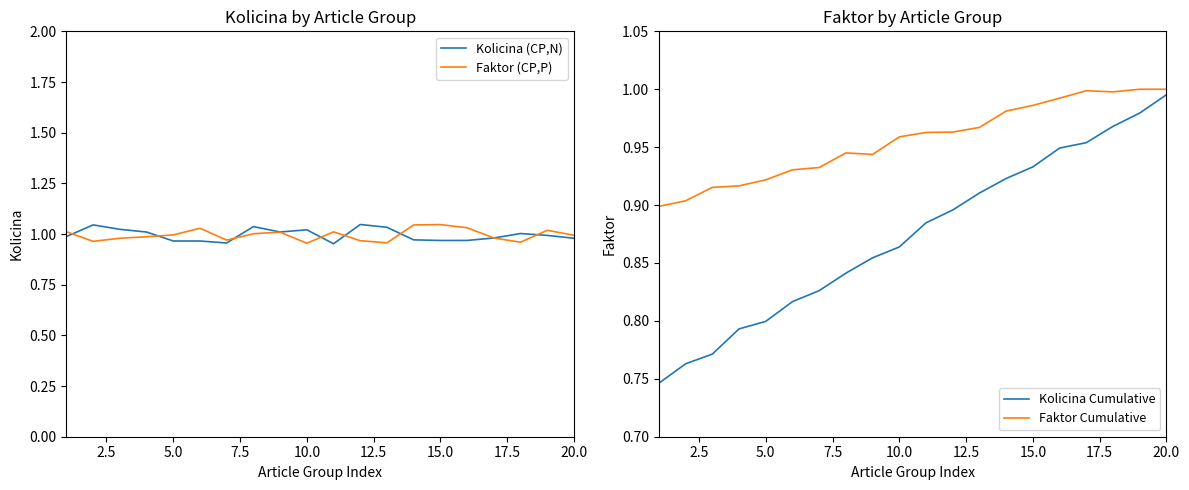

Reading left to right, list all the values displayed in this chart.

Kolicina (CP,N): 1.0	1.0	1.0	1.0	1.0	1.0	1.0	1.0	1.0	1.0	1.0	1.0	1.0	1.0	1.0	1.0	1.0	1.0	1.0	1.0
Faktor (CP,P): 1.0	1.0	1.0	1.0	1.0	1.0	1.0	1.0	1.0	1.0	1.0	1.0	1.0	1.0	1.0	1.0	1.0	1.0	1.0	1.0
Kolicina Cumulative: 0.7	0.8	0.8	0.8	0.8	0.8	0.8	0.8	0.9	0.9	0.9	0.9	0.9	0.9	0.9	0.9	1.0	1.0	1.0	1.0
Faktor Cumulative: 0.9	0.9	0.9	0.9	0.9	0.9	0.9	0.9	0.9	1.0	1.0	1.0	1.0	1.0	1.0	1.0	1.0	1.0	1.0	1.0